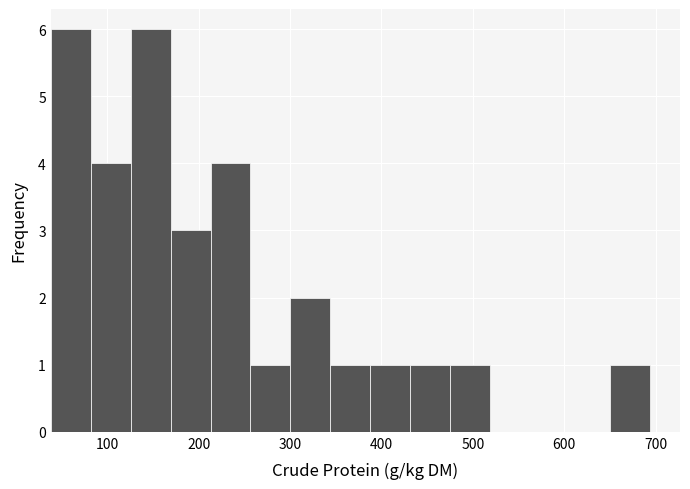

How tall is the bar that spans 300 to 340 on the x-axis? Neither the bar edges nor the heights are printed on the chart, so give them approximately, as read against the axes.

2